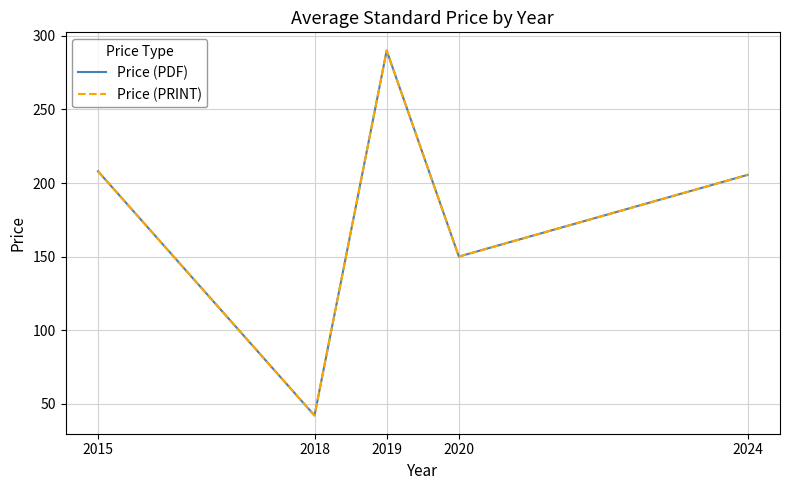

Which series changed the most between 2015 and 2019?

Price (PDF)